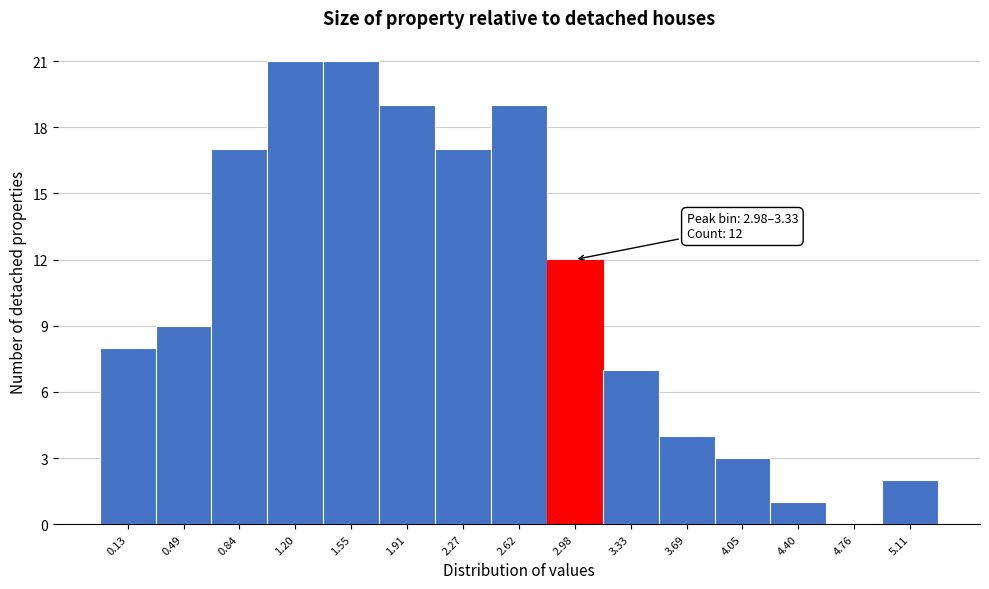

Reading left to right, transcribe all the data shown in this chart.

0.13=8	0.49=9	0.84=17	1.20=21	1.55=21	1.91=19	2.27=17	2.62=19	2.98=12	3.33=7	3.69=4	4.05=3	4.40=1	4.76=0	5.11=2